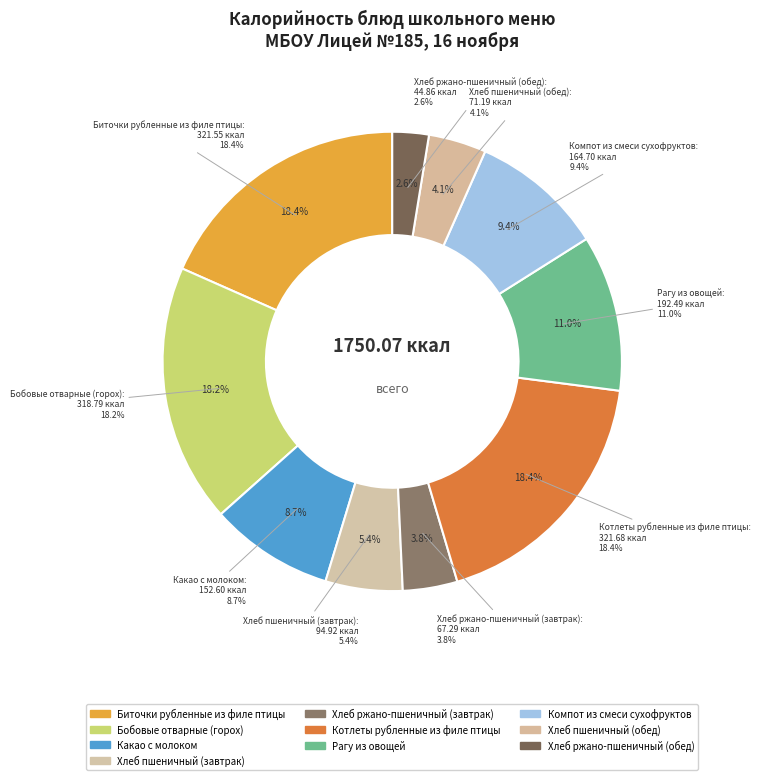

How many slices are in this pie chart?

10